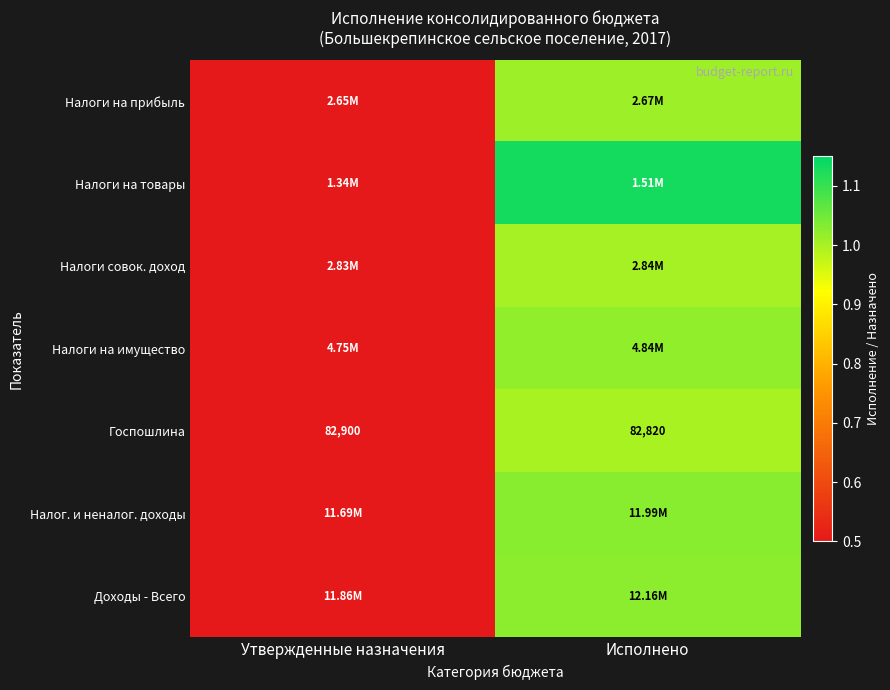

Between Утвержденные назначения and Исполнено, which series saw the biggest shift?

Налоги на товары